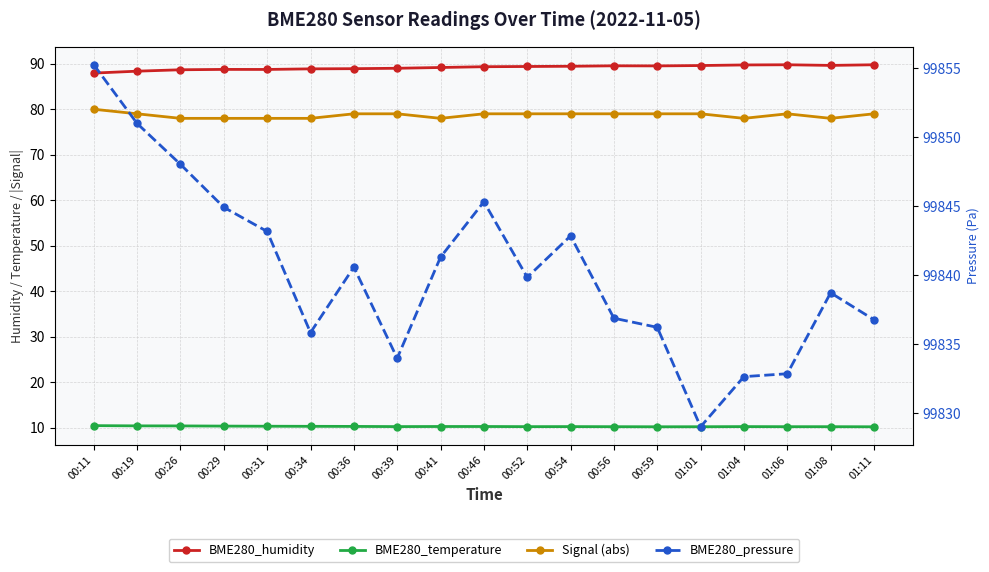

At how many categories does at least one series exceed 68663?

19